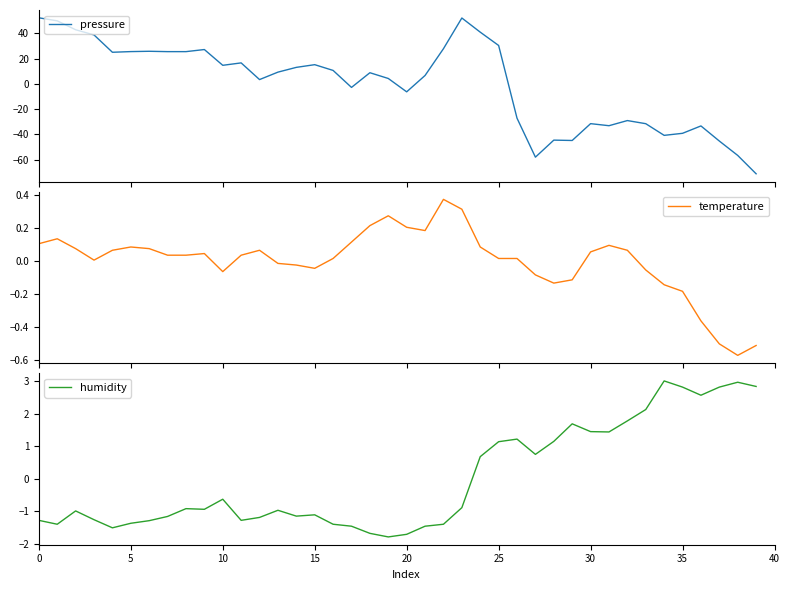

Where do humidity and temperature first cross each other?

23 and 24